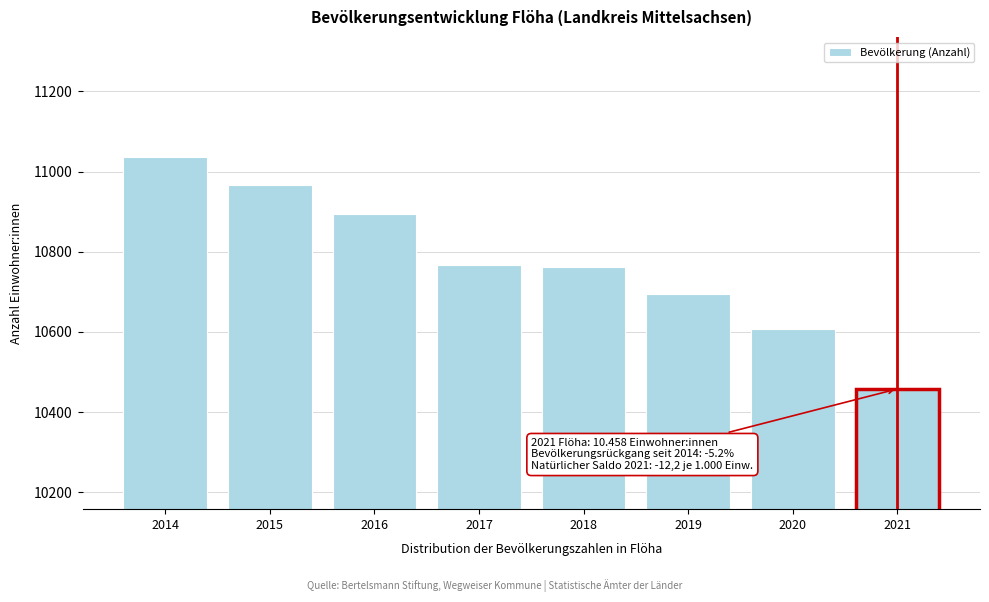

Reading left to right, transcribe all the data shown in this chart.

11036	10967	10894	10767	10762	10696	10607	10458